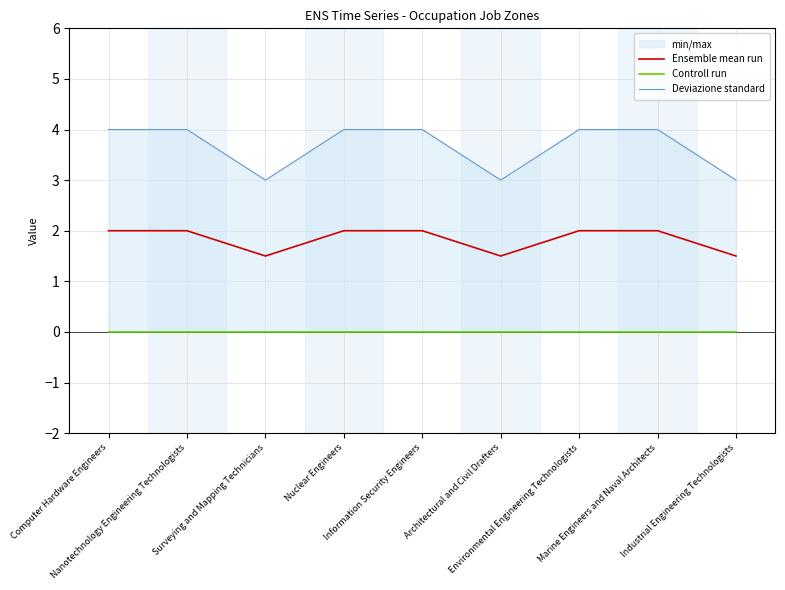

What is the label of the 5th point from the right?

Information Security Engineers